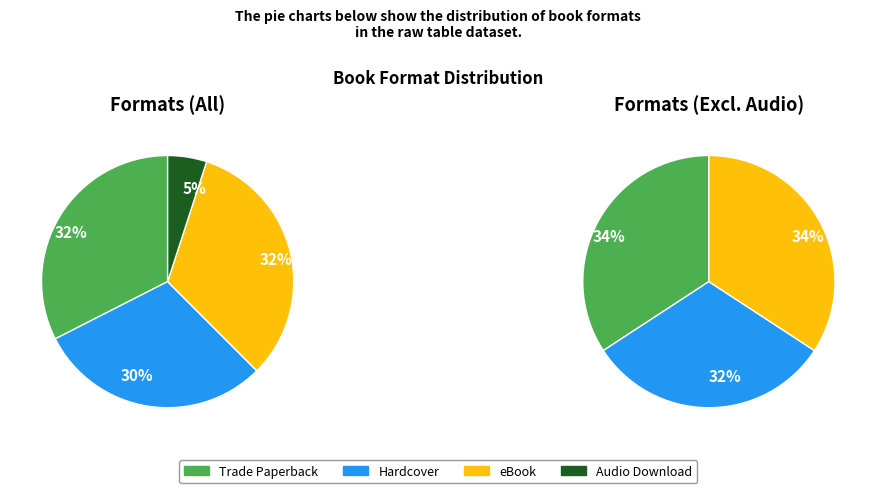

To the nearest percent, what is the average slice percentage?

25%